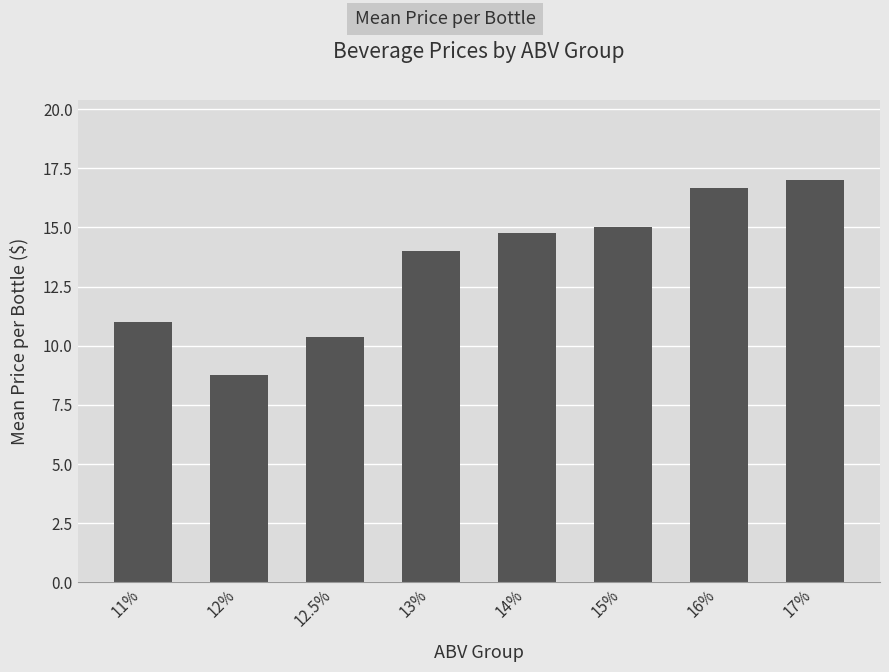

What is the smallest value displayed?

8.8